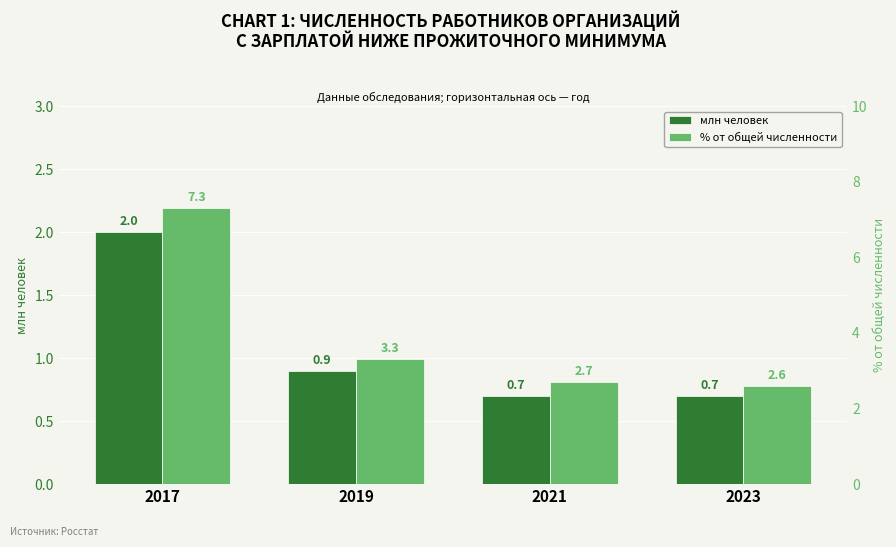

Reading left to right, list all the values displayed in this chart.

млн человек: 2017=2.0	2019=0.9	2021=0.7	2023=0.7
% от общей численности: 2017=7.3	2019=3.3	2021=2.7	2023=2.6